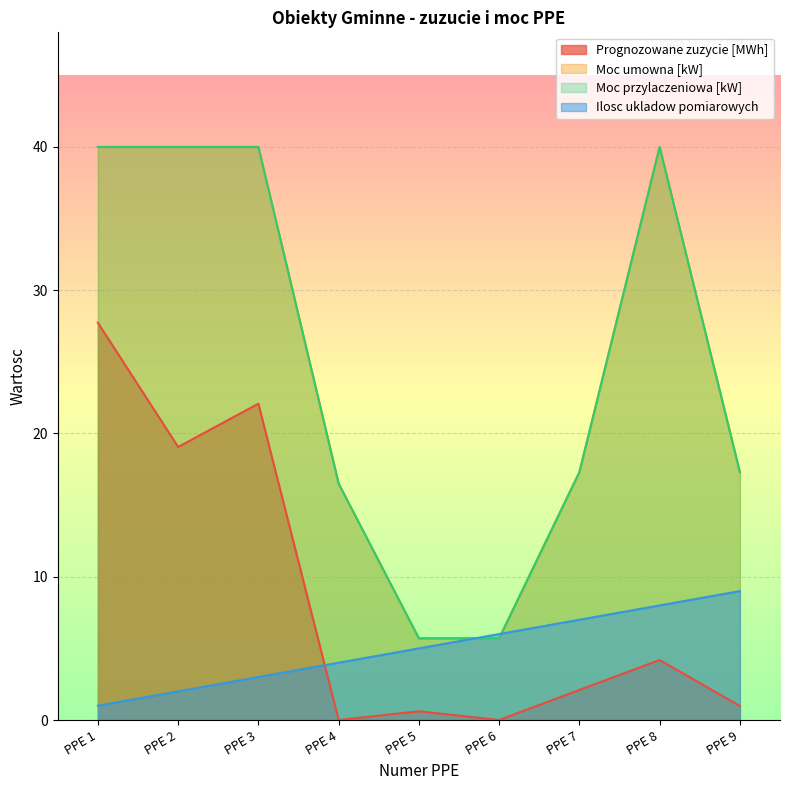

True or false: Moc umowna and Moc przylaczeniowa cross at least once.

False